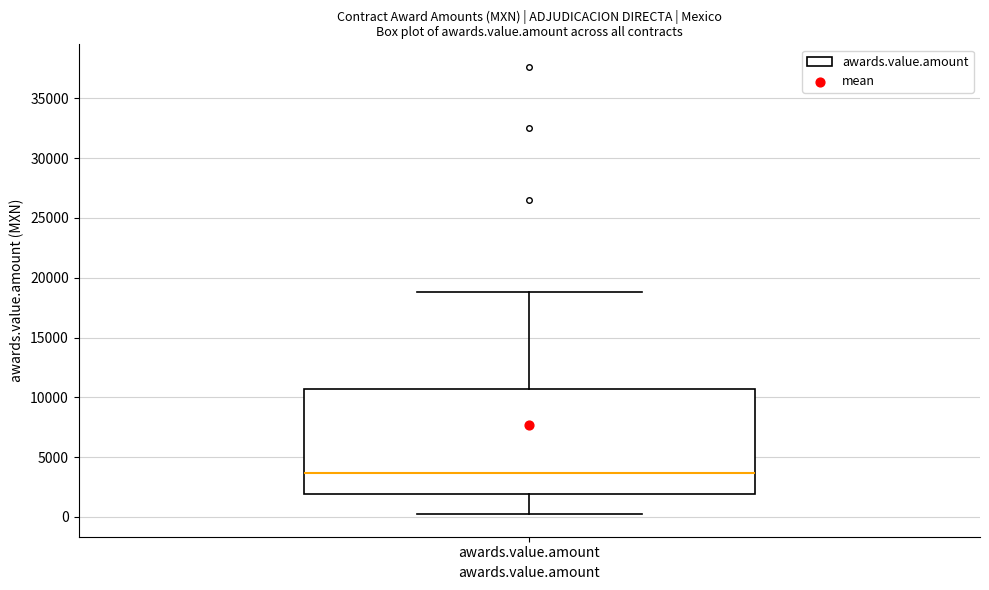

Read this box plot against the y-axis: the position of the median line, the range covered by the box, and the ends of both whiskers. The values are not printed on the chart, so give them approximately, as read against the axis.

median 3500, box 2000 to 10500, whiskers 0 to 19000